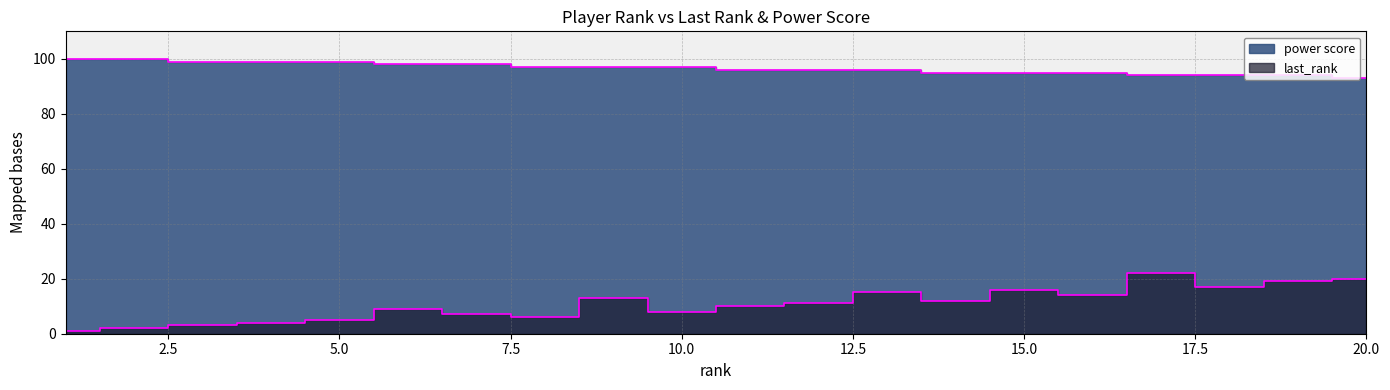

What is the greatest value displayed?

100